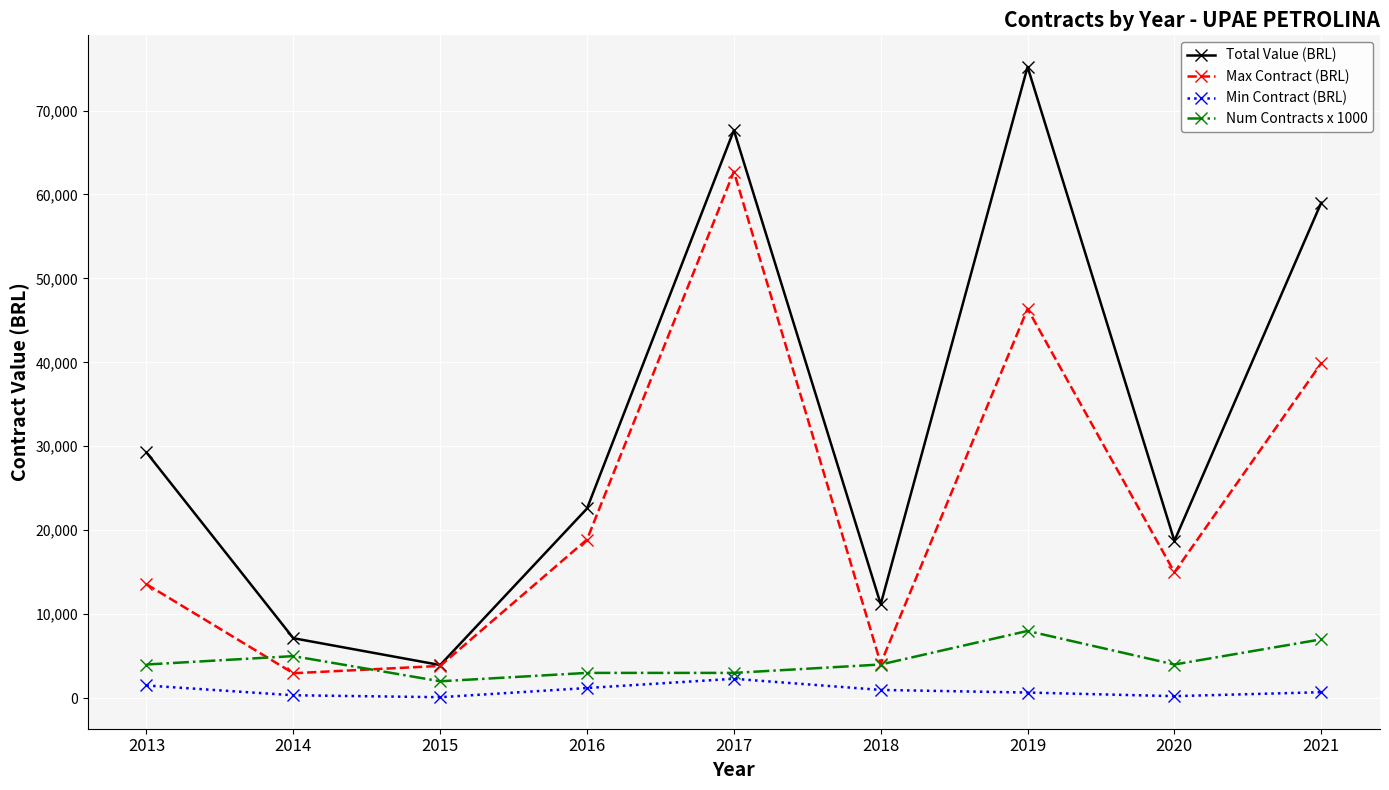

Is the value of Max Contract (BRL) at 2018 greater than the value of Min Contract (BRL) at 2015?

Yes